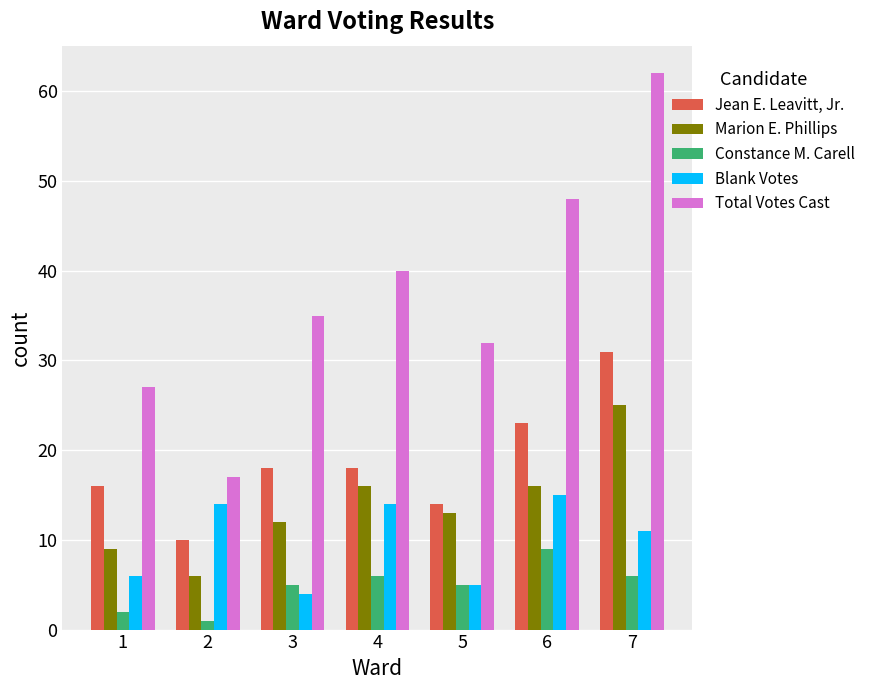

Reading left to right, list all the values displayed in this chart.

Jean E. Leavitt, Jr.: 1=16	2=10	3=18	4=18	5=14	6=23	7=31
Marion E. Phillips: 1=9	2=6	3=12	4=16	5=13	6=16	7=25
Constance M. Carell: 1=2	2=1	3=5	4=6	5=5	6=9	7=6
Blank Votes: 1=6	2=14	3=4	4=14	5=5	6=15	7=11
Total Votes Cast: 1=27	2=17	3=35	4=40	5=32	6=48	7=62